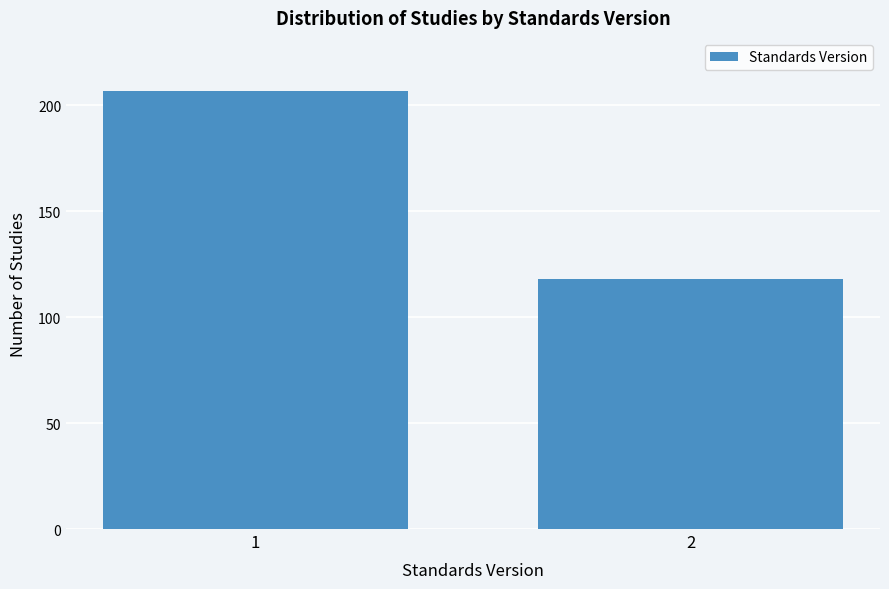

Reading left to right, list all the values displayed in this chart.

207	118